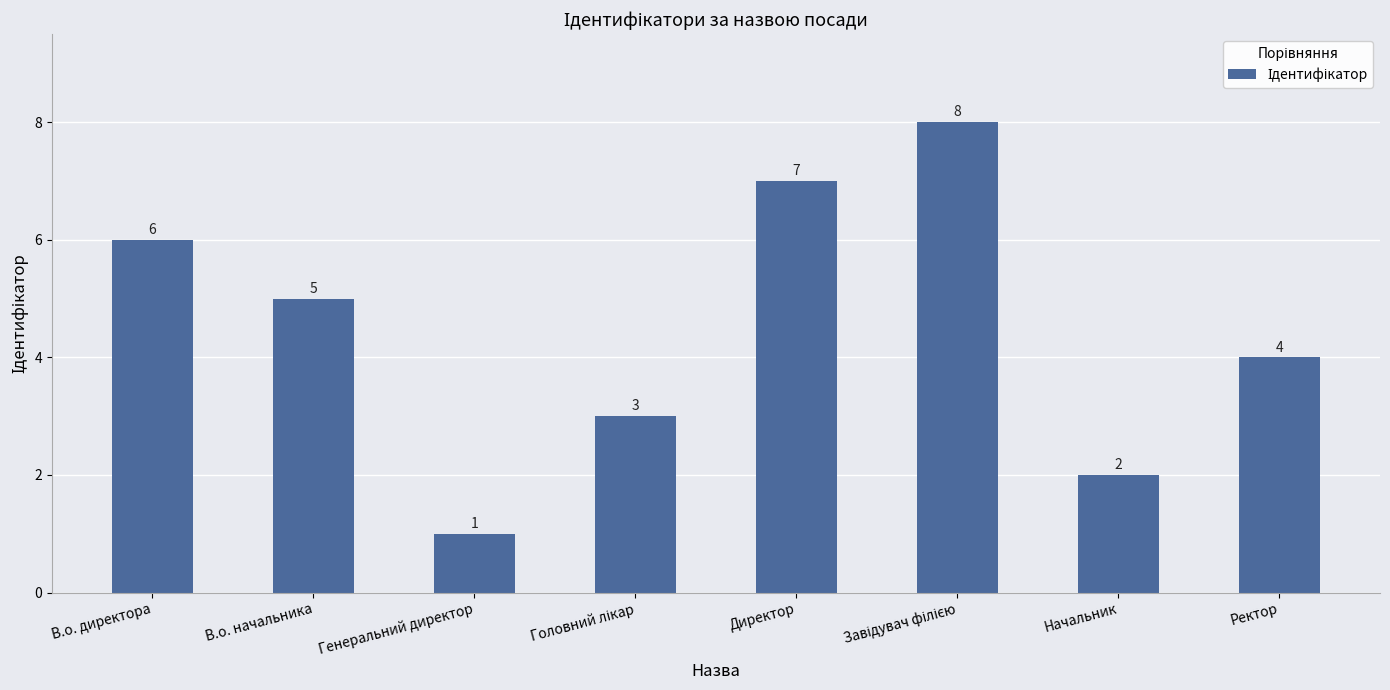

What is the ratio of the value at Ректор to the value at Начальник?

2.0